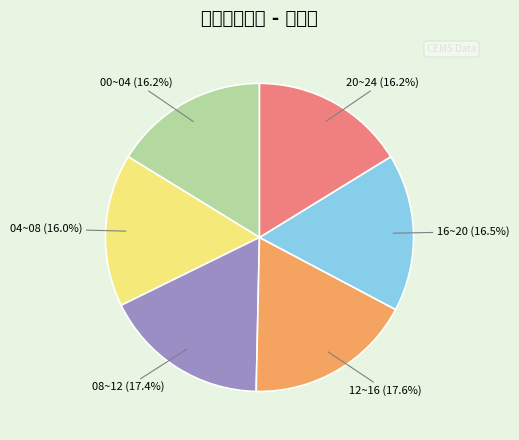

Is there a majority slice in this chart?

No